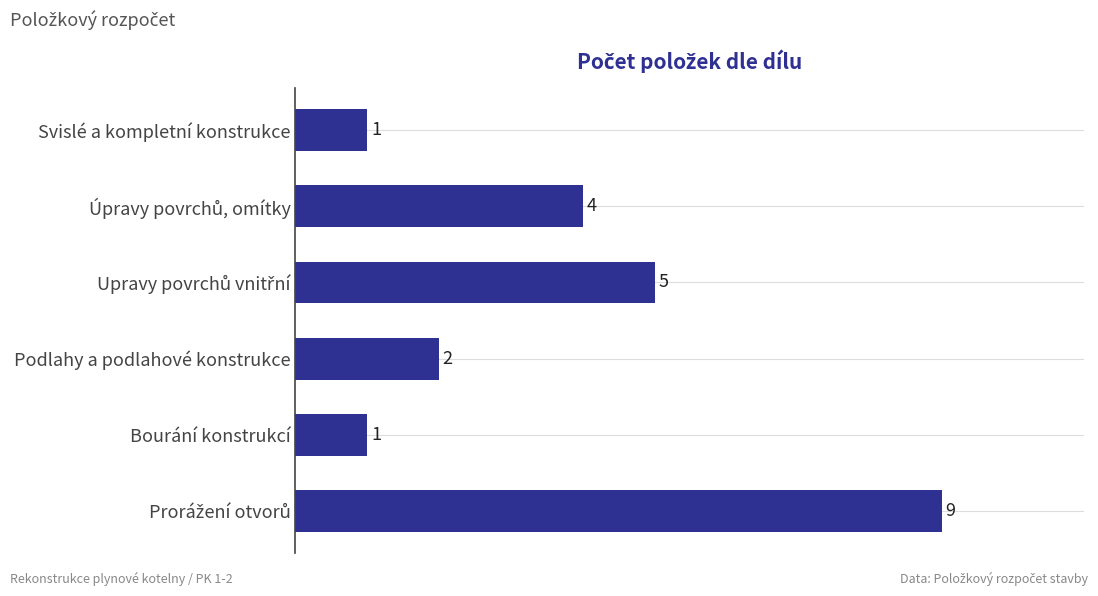

What is the greatest value displayed?

9